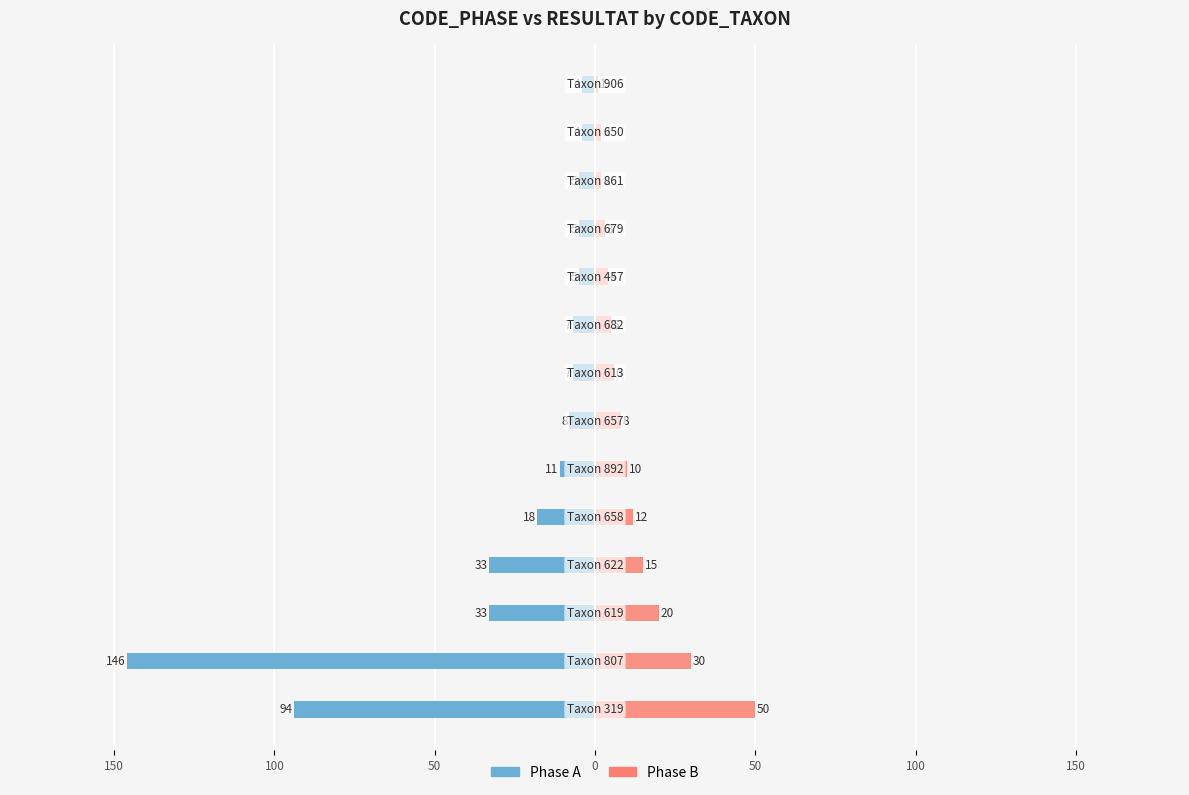

Are the bars grouped side by side (vs. stacked)?

Yes